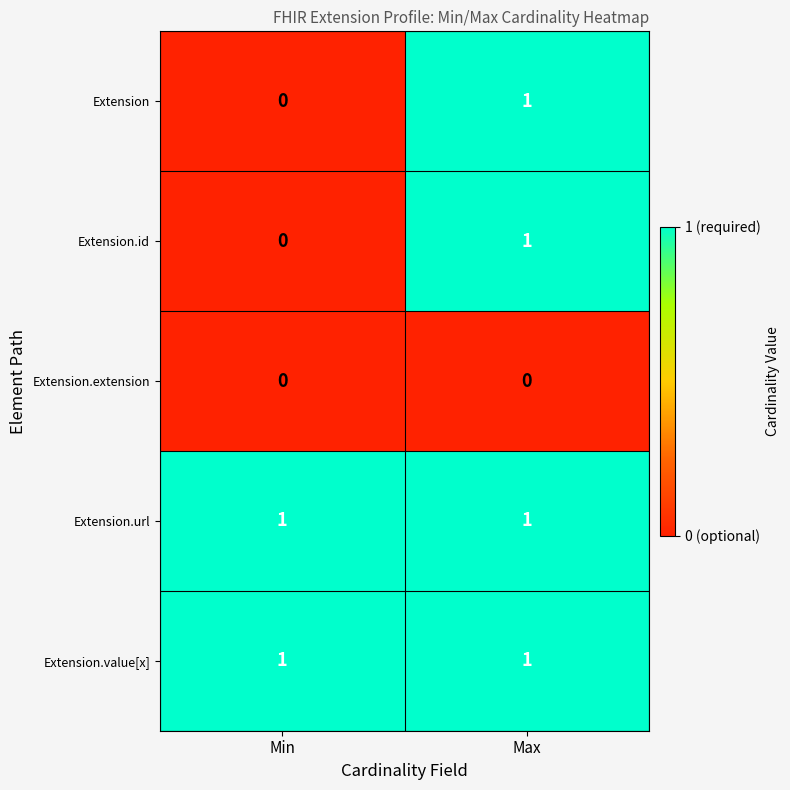

Is the value of Extension.url at Max greater than the value of Extension.extension at Max?

Yes